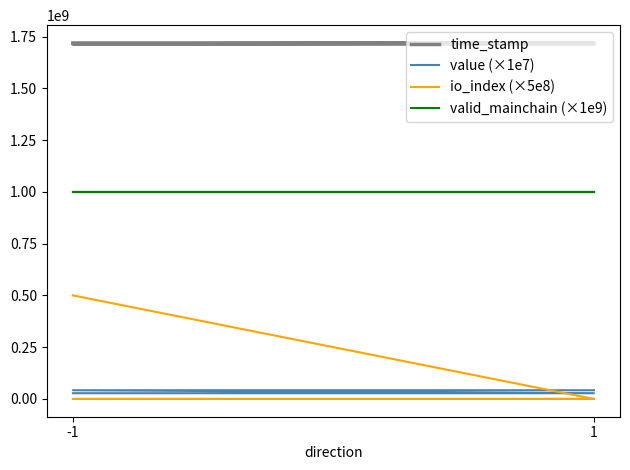

At which category is the sum across all series the highest?

-1